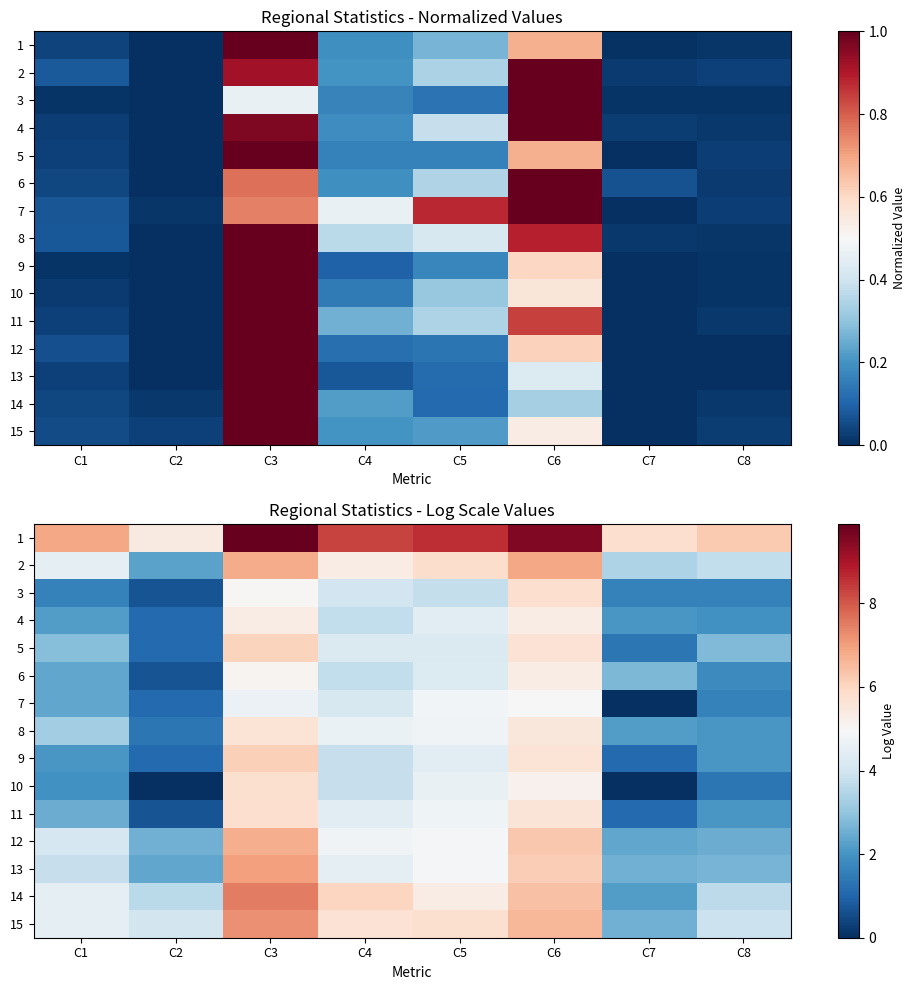

List the series in order of their peak value, lowest first.

7, 6, 4, 8, 10, 3, 11, 5, 9, 12, 2, 13, 15, 14, 1